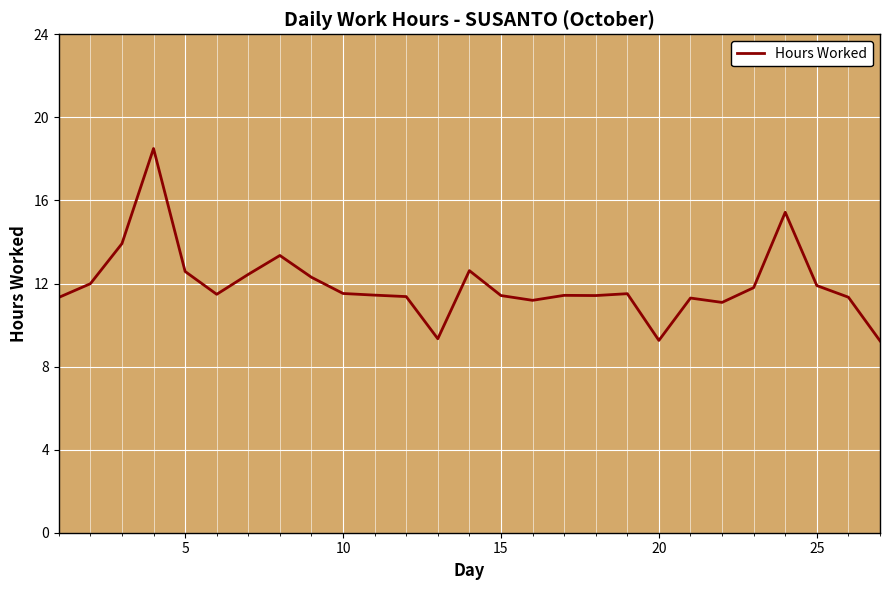

What is the maximum value shown in the chart?

18.5